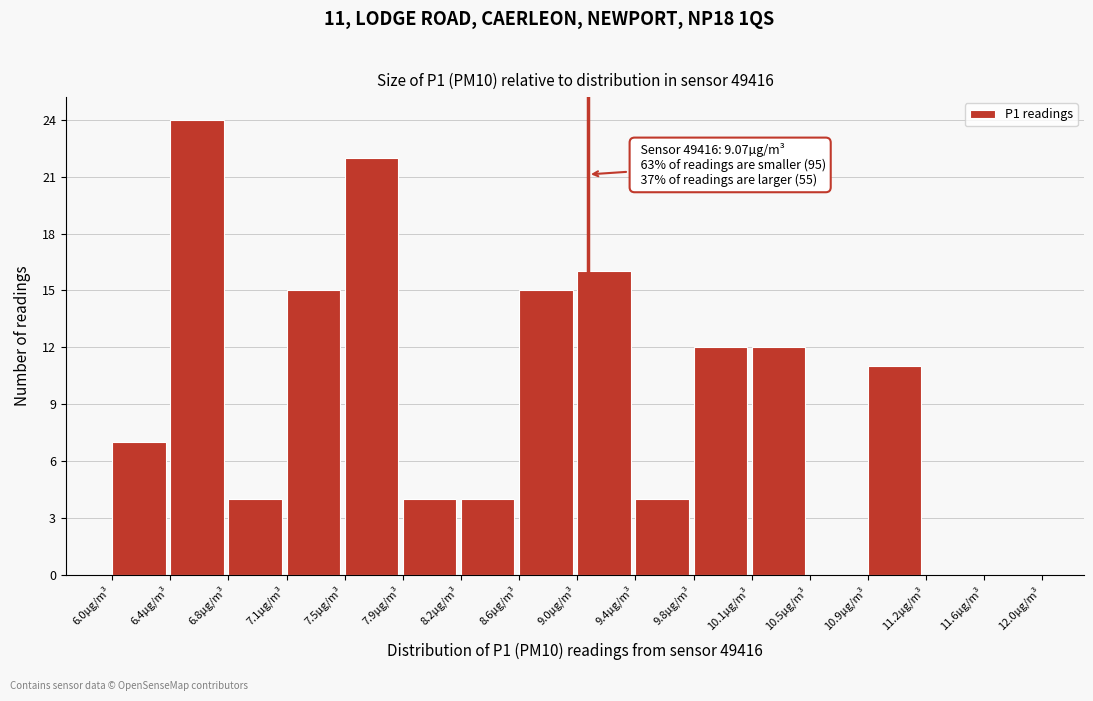

Over which range of the x-axis is the bar tallest?

6.375 to 6.750